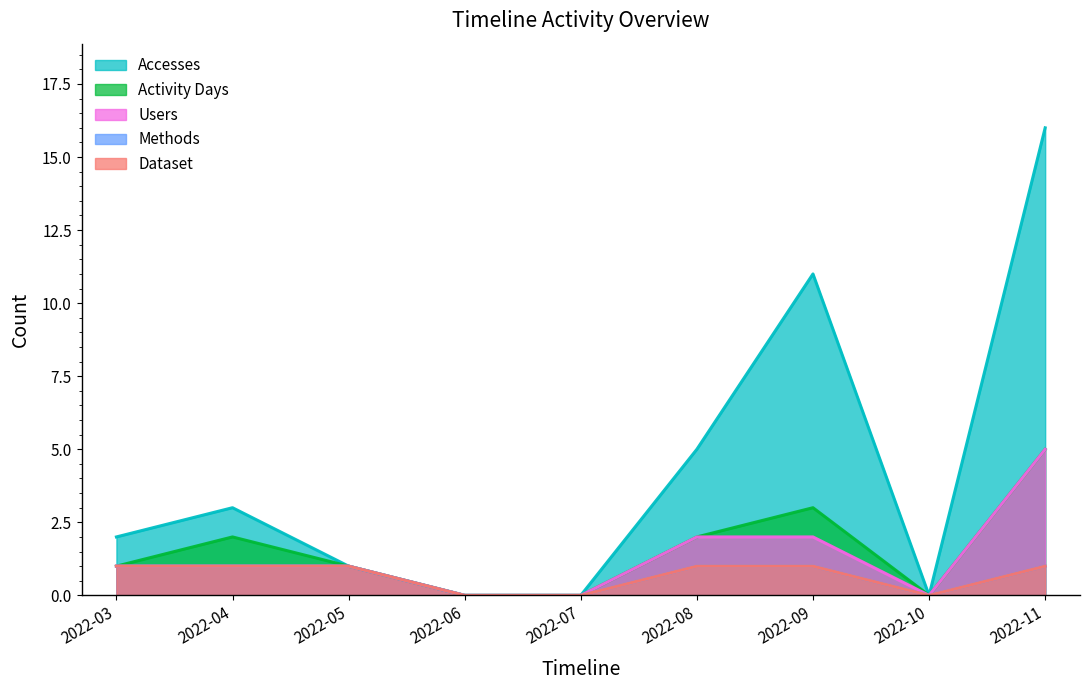

How many interior local valleys does the Activity Days series have?

1